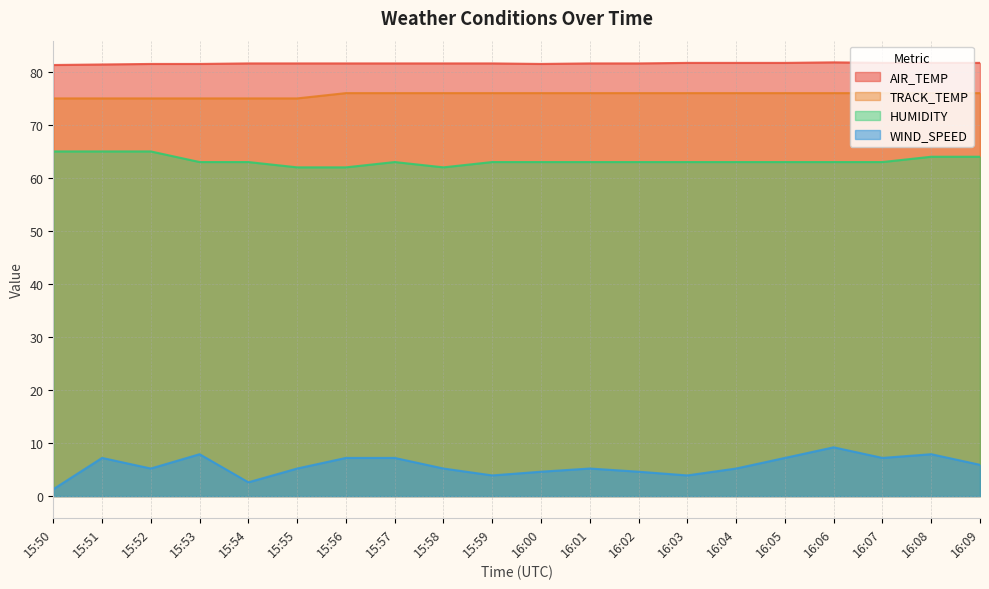

True or false: TRACK_TEMP has more than 0 points higher than both neighbors.

False